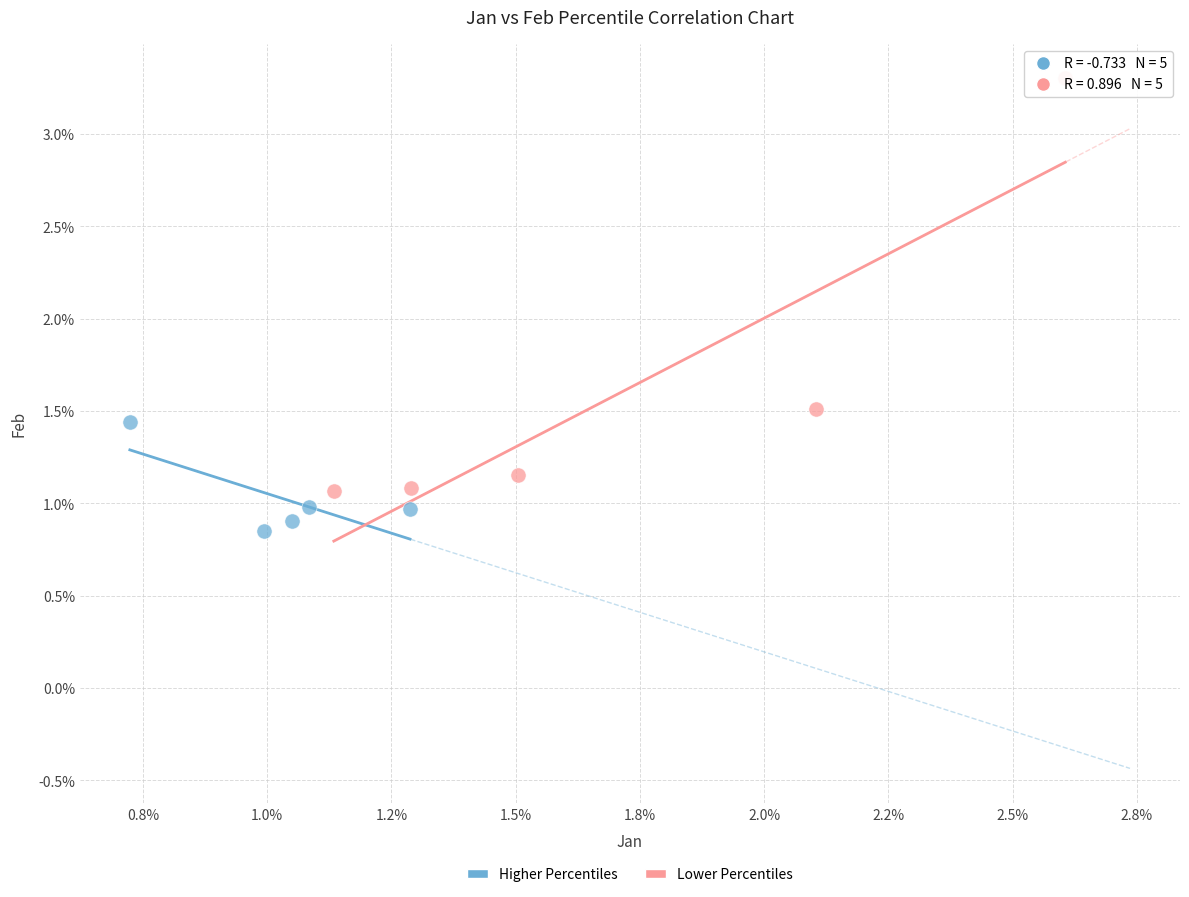

Which series has the widest spread of Y values?

Lower Percentiles